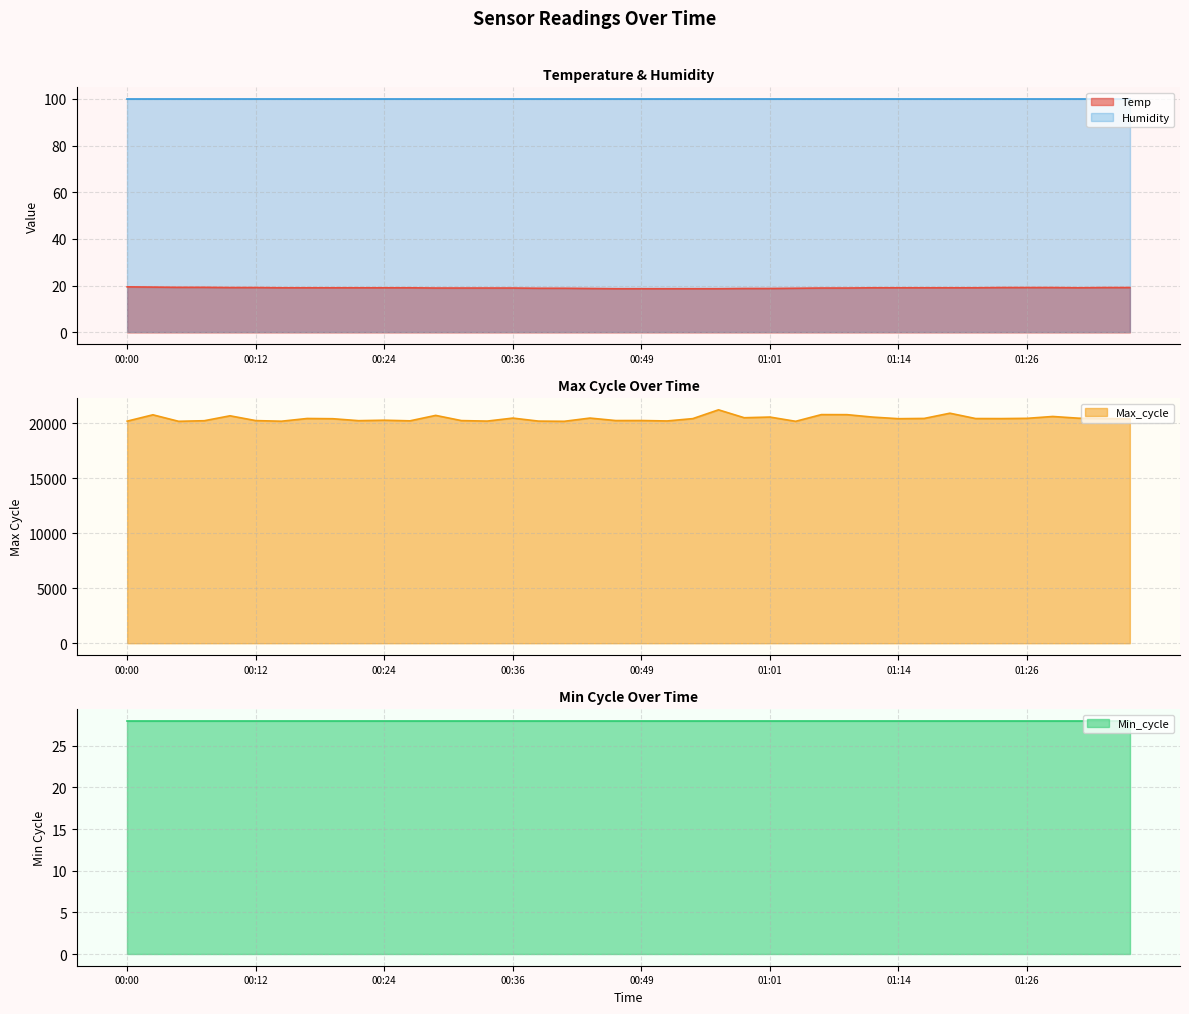

The value of Max_cycle at 00:12 is 20232.0. True or false?

True